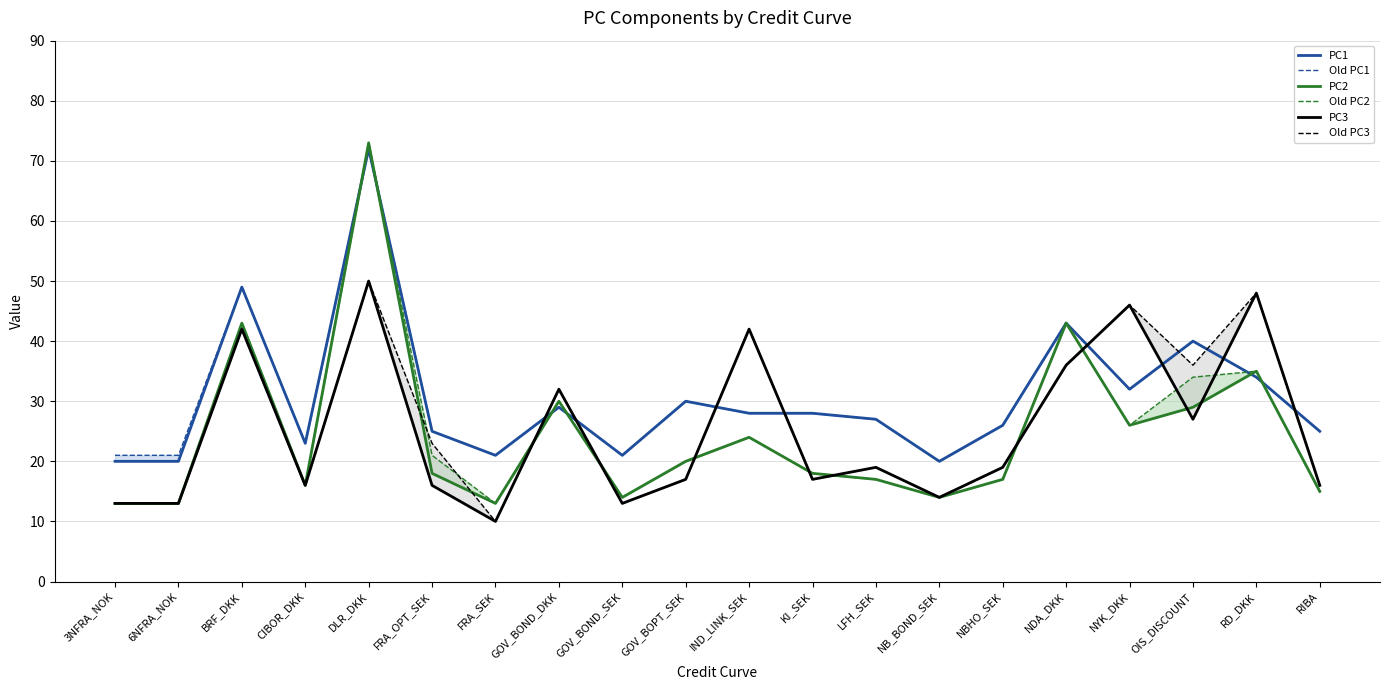

At which label does PC1 first exceed 28?

BRF_DKK